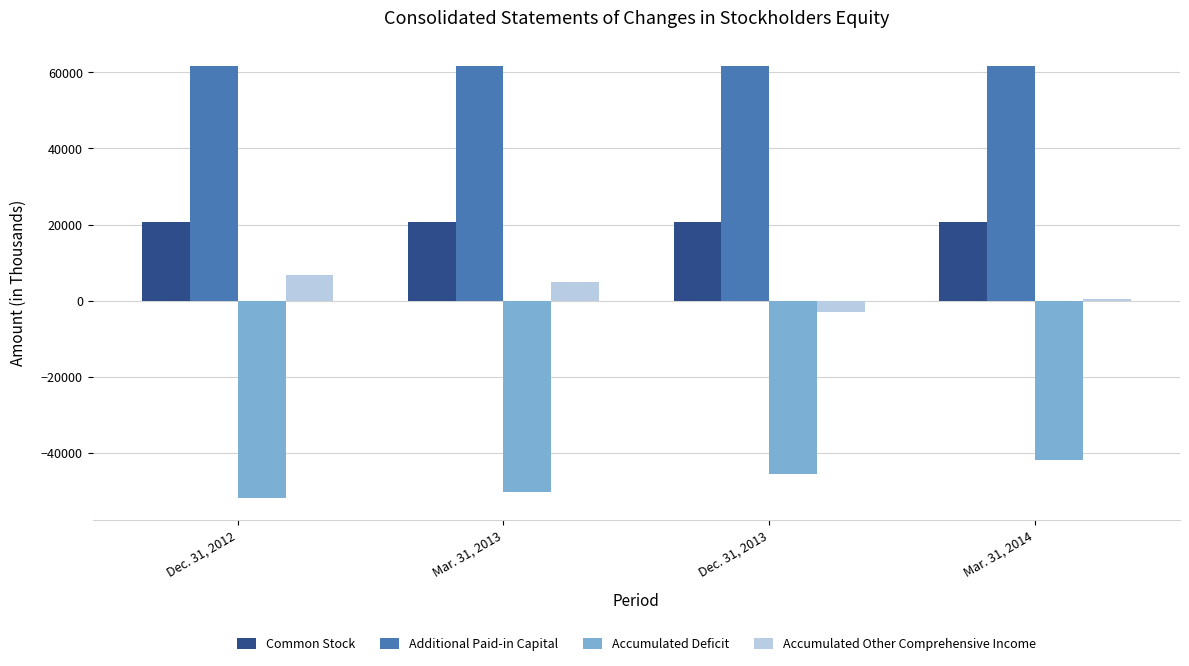

True or false: Accumulated Deficit has a value of -12556 at Dec. 31, 2013.

False